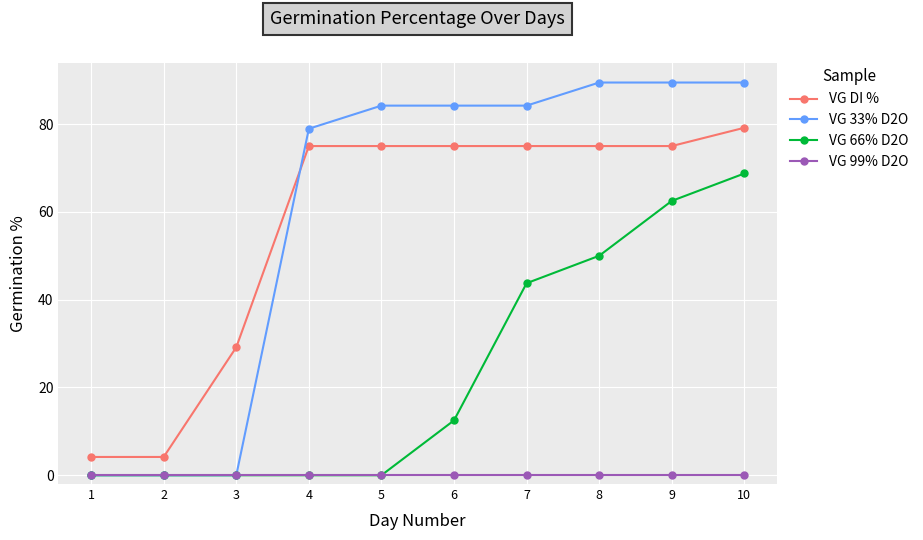

What is the difference between the VG 33% D2O values at 1 and 7?

84.2